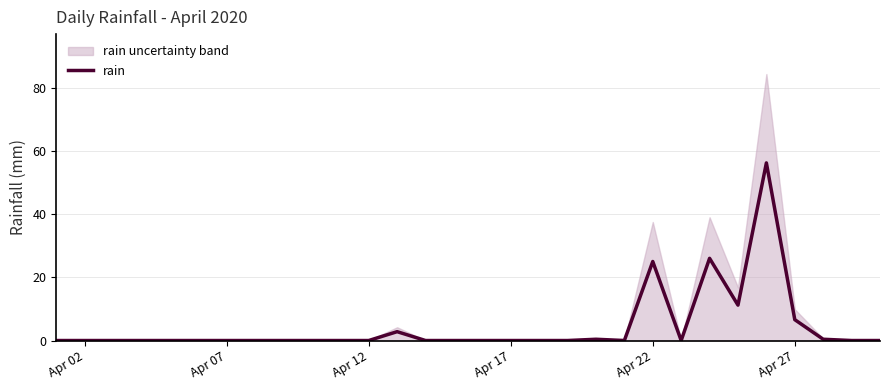

Is this an area chart (filled region under the line)?

No